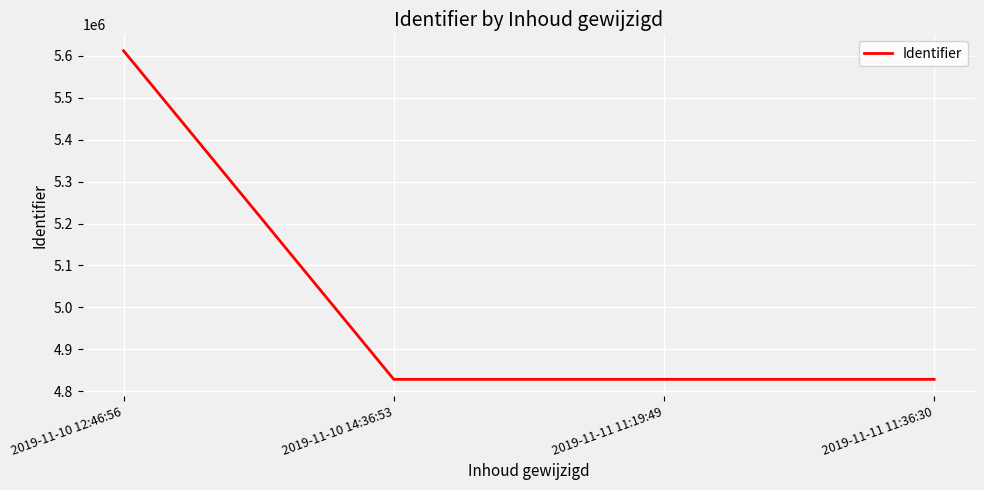

The value at 2019-11-11 11:19:49 is 4828173. True or false?

True